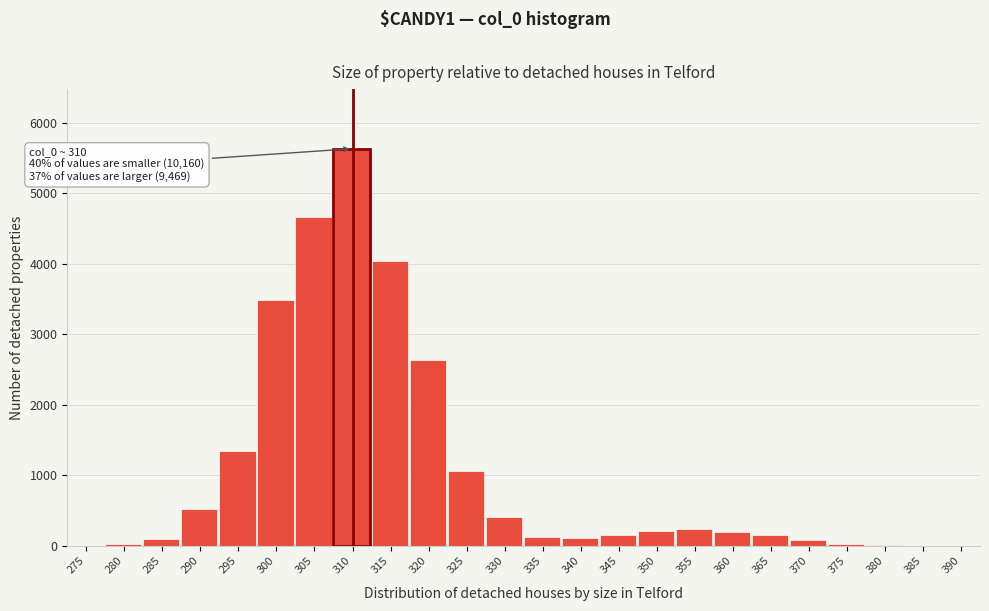

At which category does the chart reach its peak across all series?

310